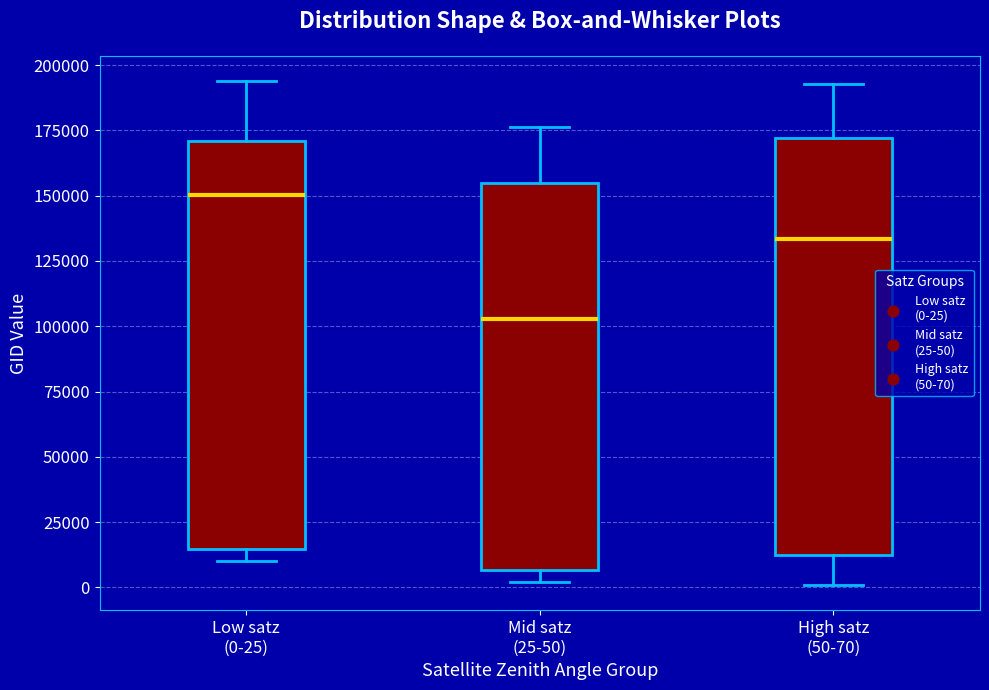

Which box's median line is the highest?

Low satz (0-25)